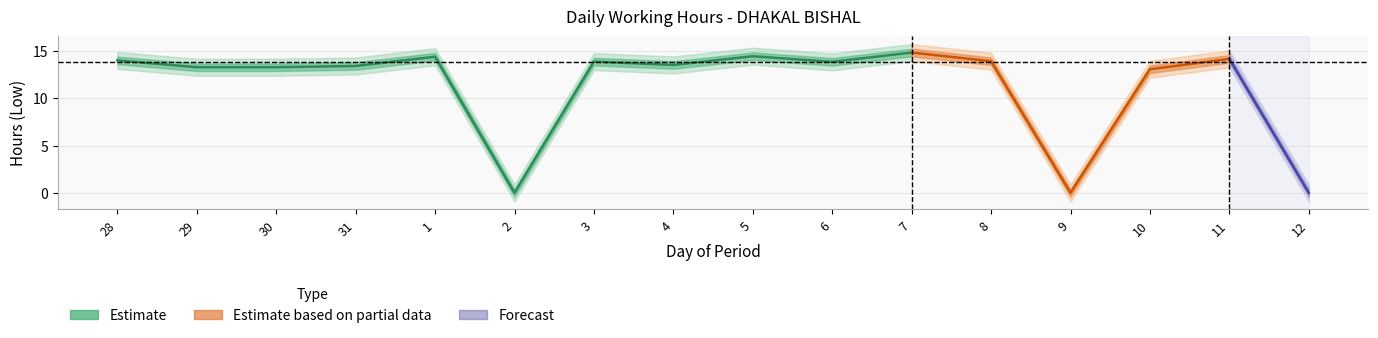

What is the sum of the values at 7 and 1?

29.2